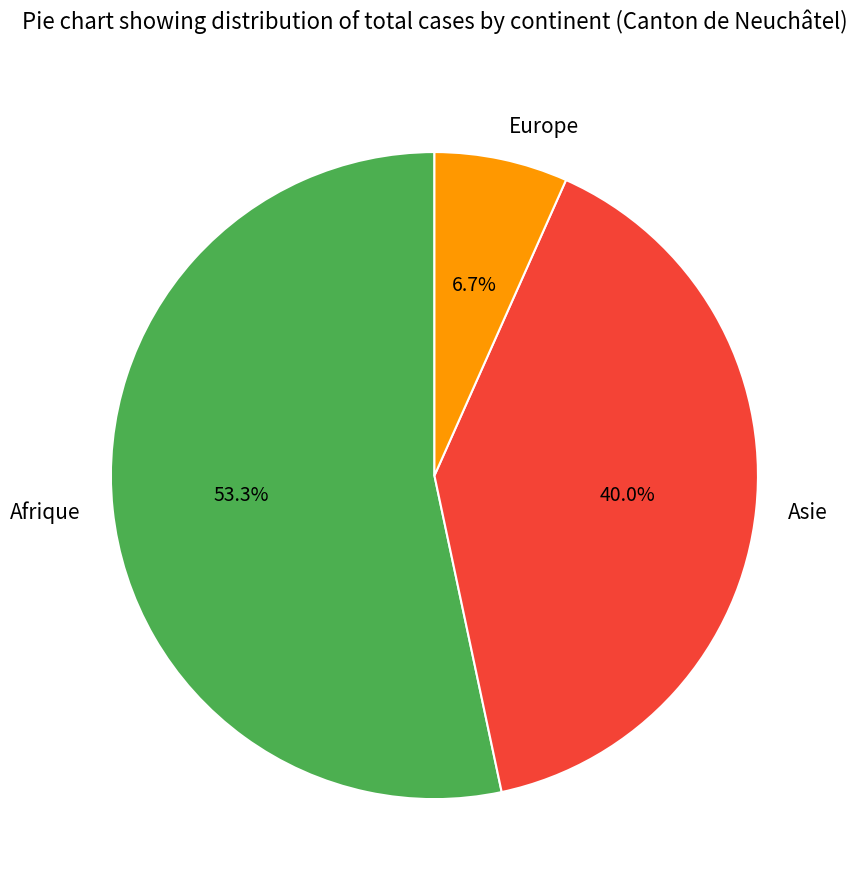

Rank the categories by value from lowest to highest.

Europe, Asie, Afrique